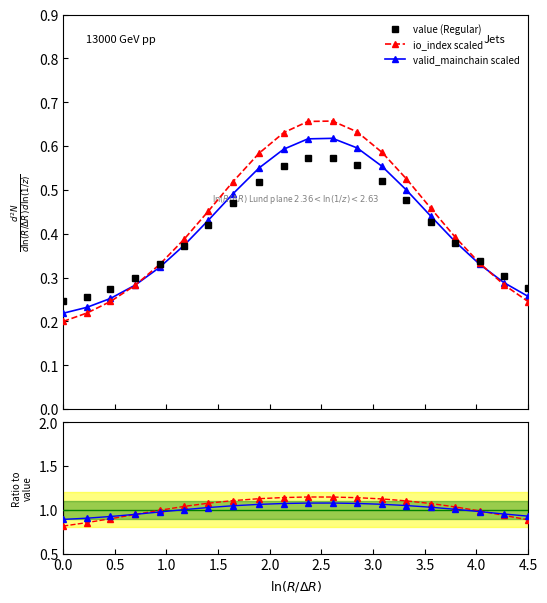

What is the value of the valid / value point at the 7th from the left?

1.0